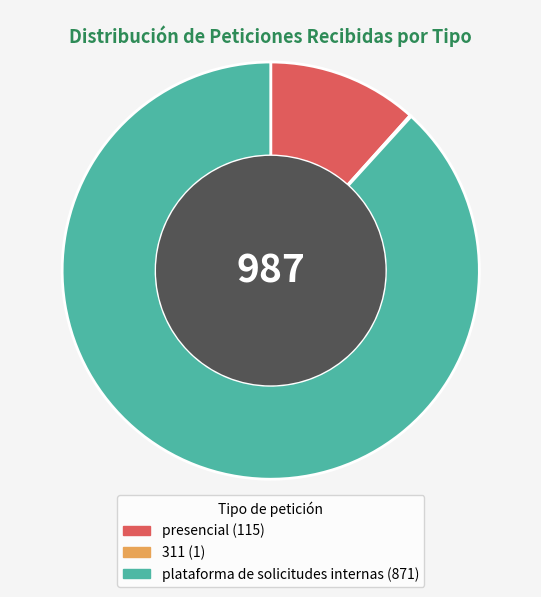

Is there a majority slice in this chart?

Yes